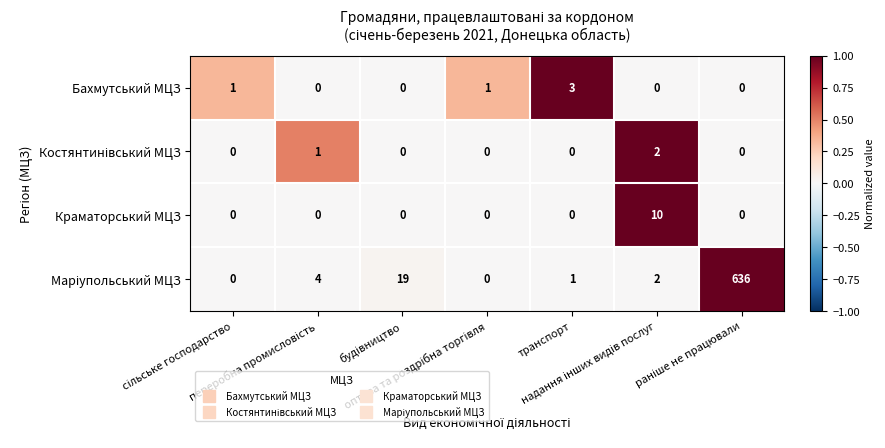

Count the Краматорський МЦЗ values in the range 0 to 1.

6